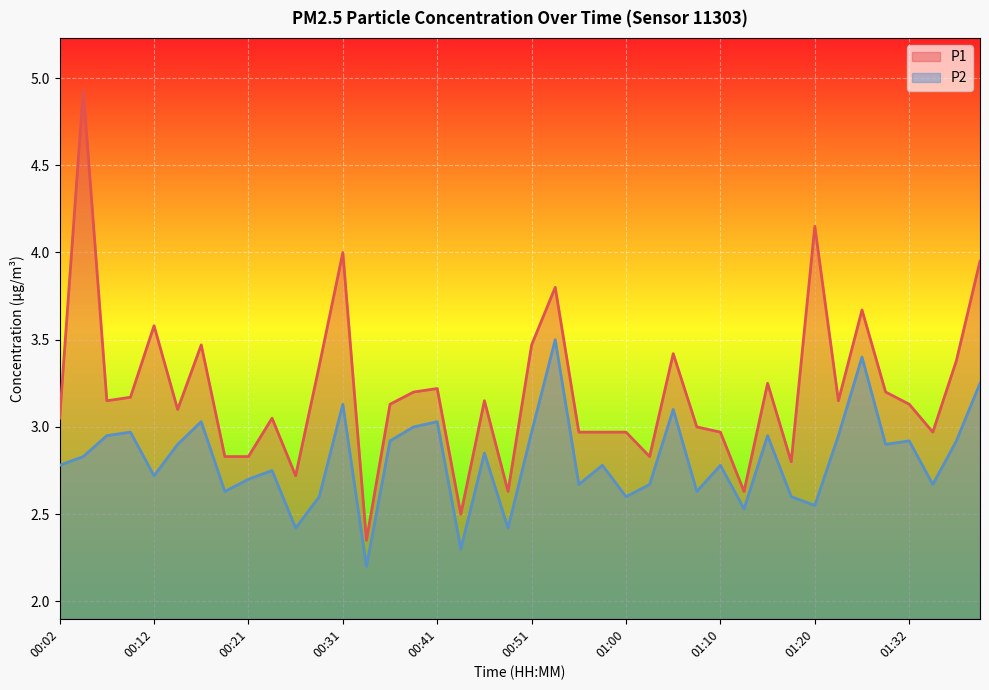

Does the chart display data point markers on the line(s)?

No